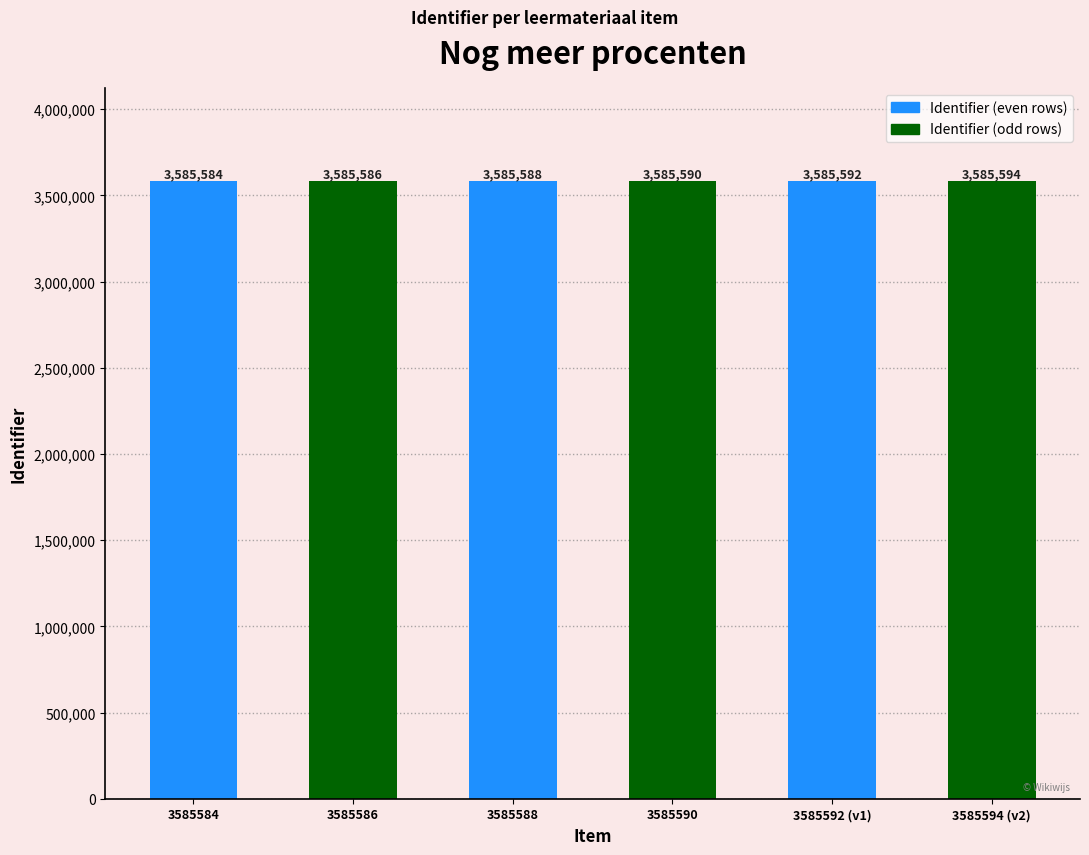

The value at Nog meer procenten (3585586) is 3585586. True or false?

True